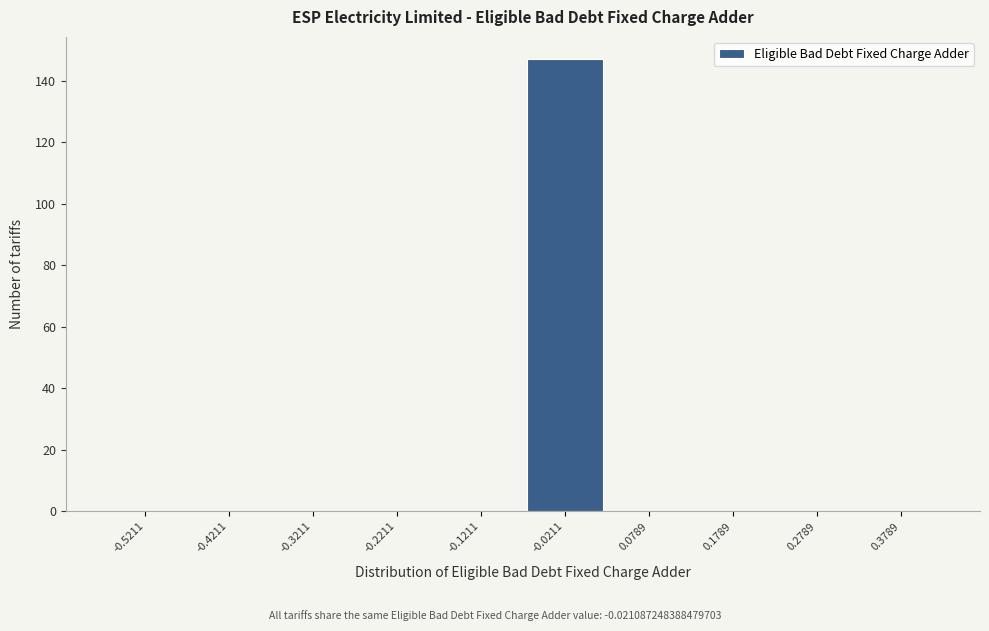

Reading left to right, transcribe all the data shown in this chart.

-0.5211=0	-0.4211=0	-0.3211=0	-0.2211=0	-0.1211=0	-0.0211=147	0.0789=0	0.1789=0	0.2789=0	0.3789=0